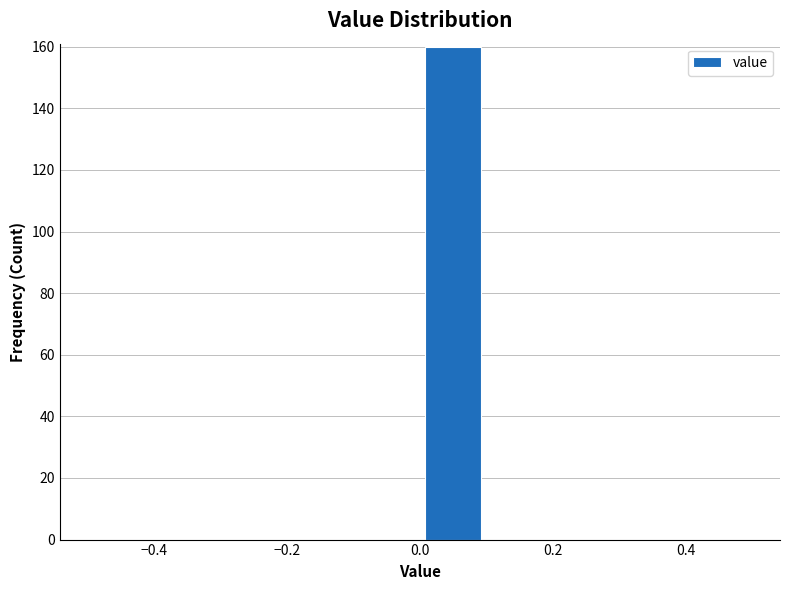

What is the height of the bar covering 0.0 to 0.1 on the x-axis? The values are not printed on the chart, so give them approximately, as read against the axis.

160